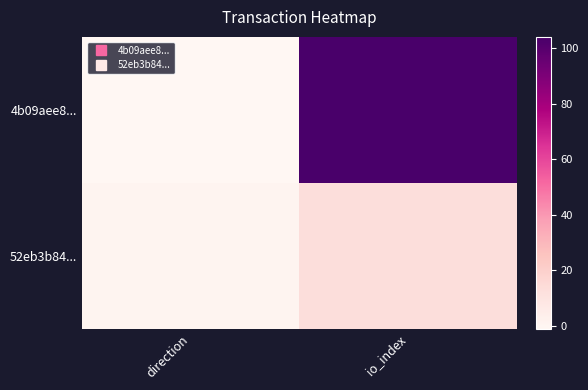

Which series has the largest range (max minus min)?

4b09aee8...